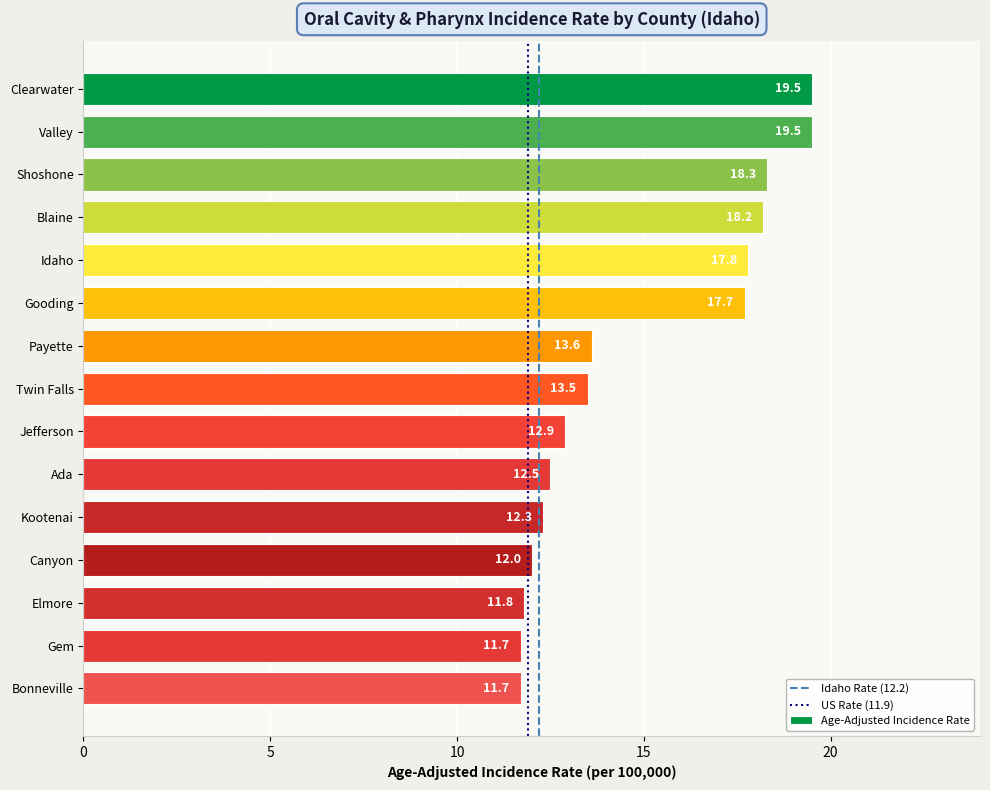

What is the difference between the values at Ada and Blaine?

5.7